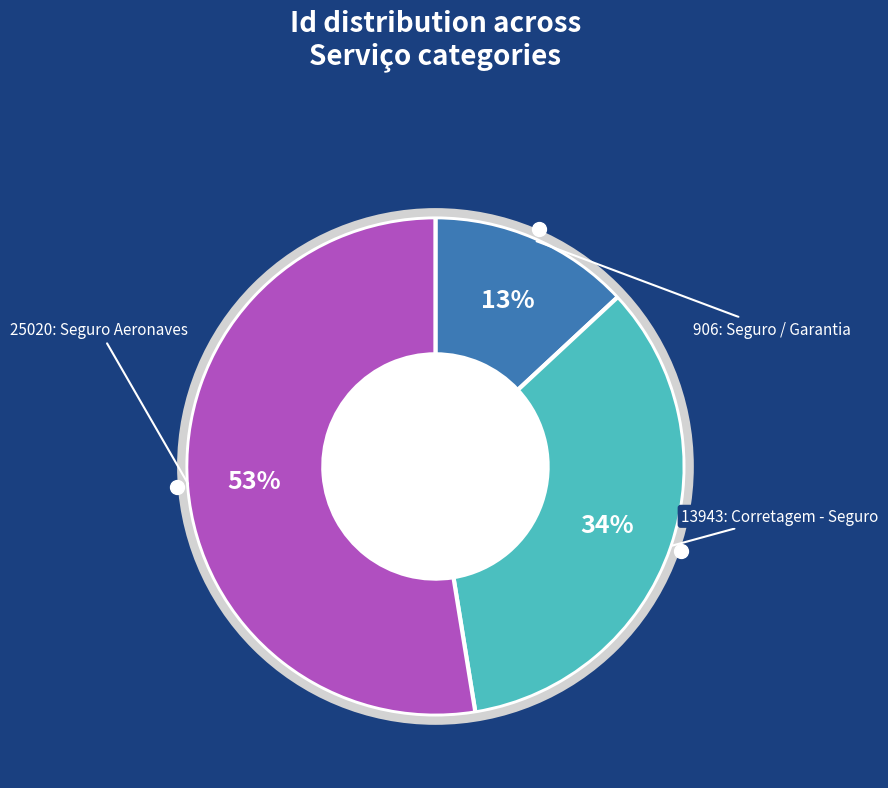

Is there a majority slice in this chart?

Yes